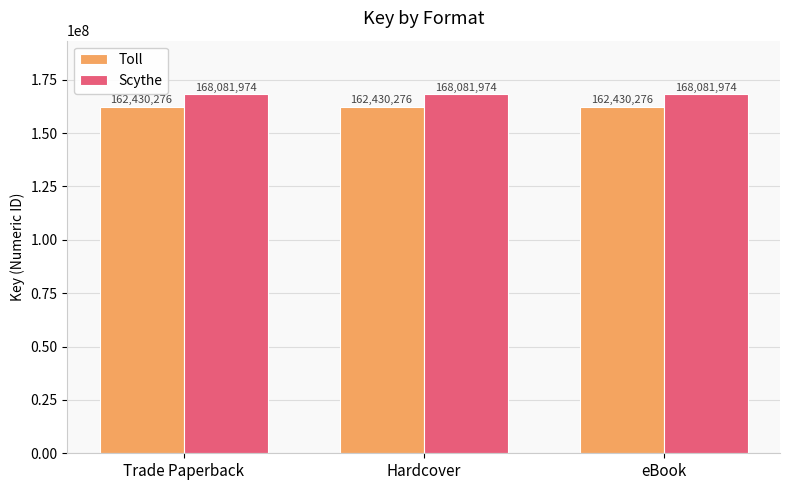

What are all the series names shown in the legend?

Toll, Scythe